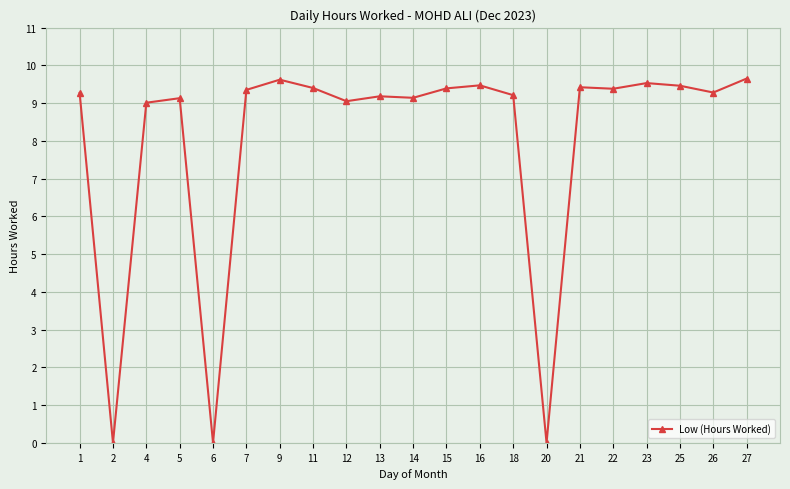

True or false: the data has more than 1 interior local peaks.

True